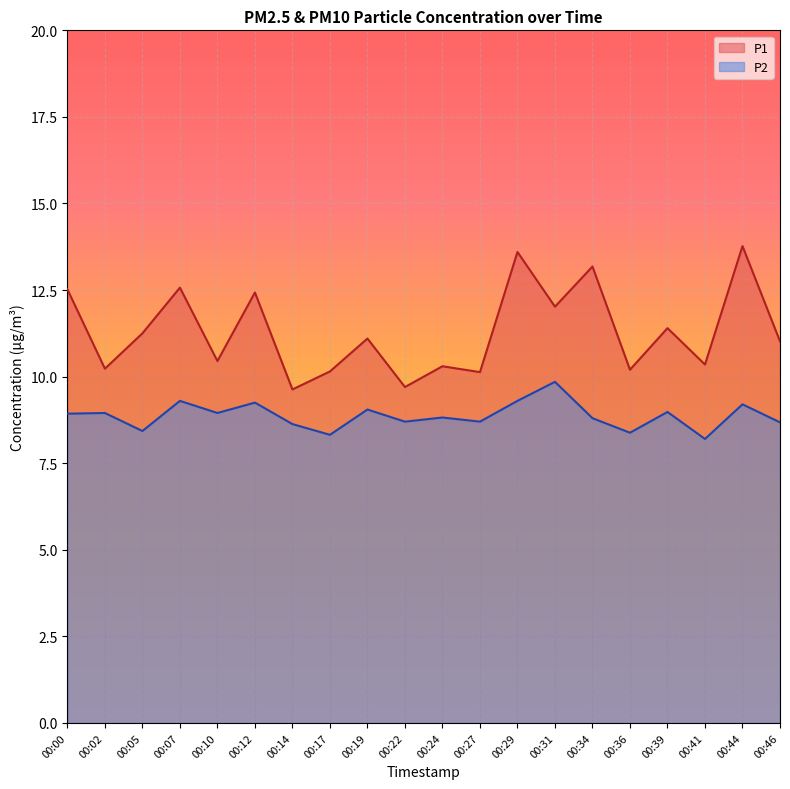

What are all the series names shown in the legend?

P1, P2